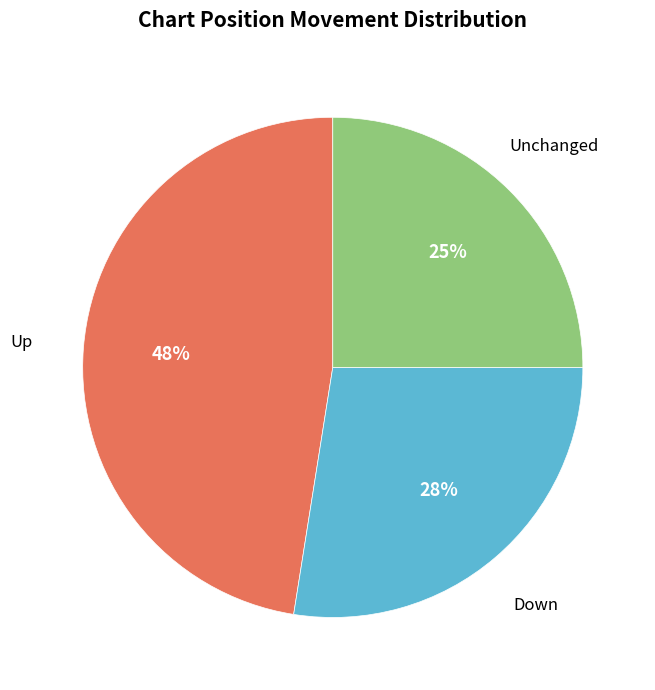

Is there any slice that represents more than half of the pie?

No